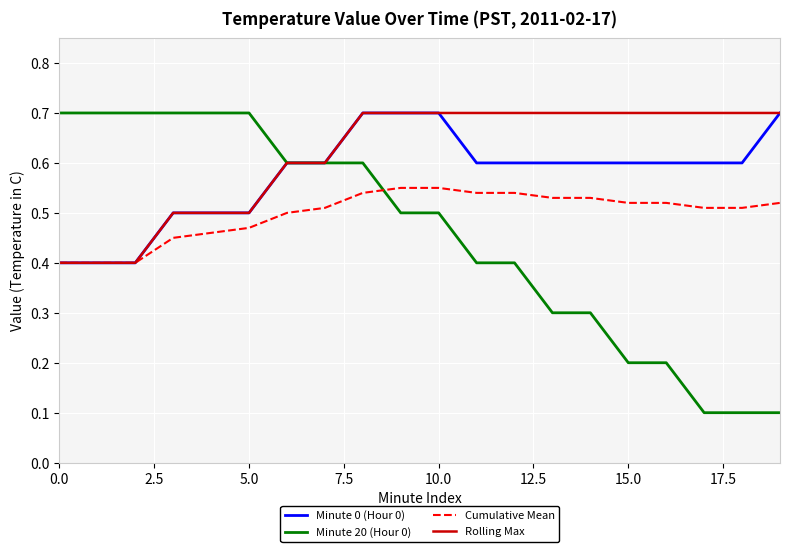

After their last crossing, which series has the higher values: Minute 20 (Hour 0) or Cumulative Mean?

Cumulative Mean